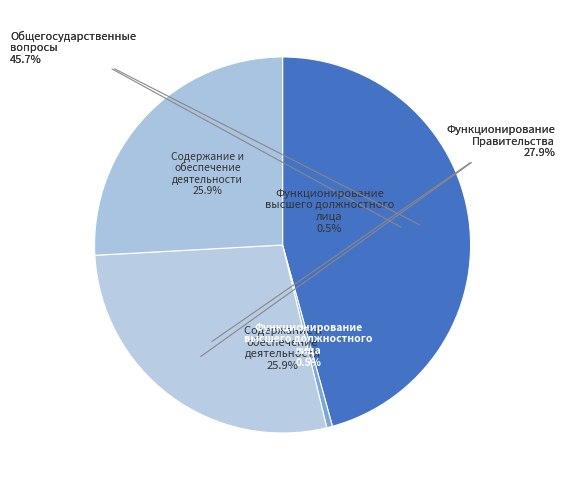

Rank the categories by value from highest to lowest.

Общегосударственные вопросы, Функционирование Правительства, Содержание и обеспечение деятельности, Функционирование высшего должностного лица